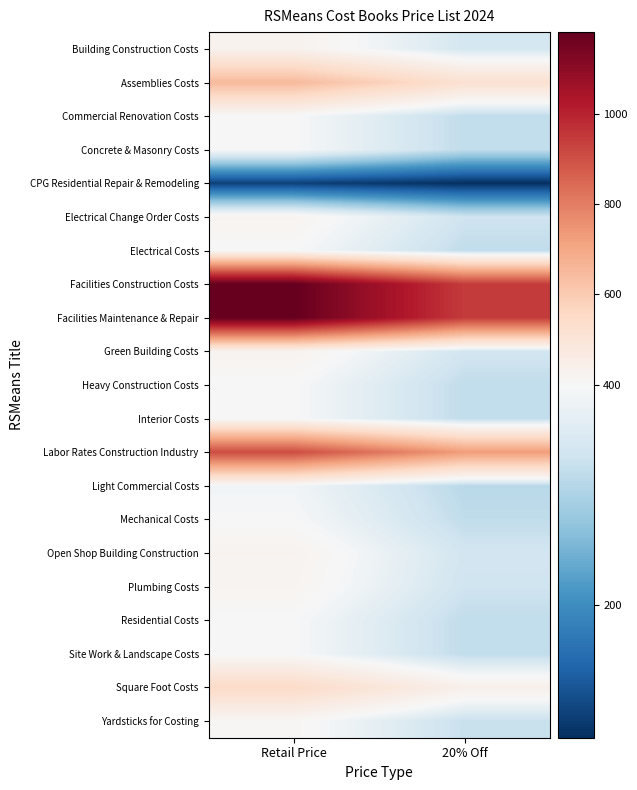

At how many categories does at least one series exceed 139?

2